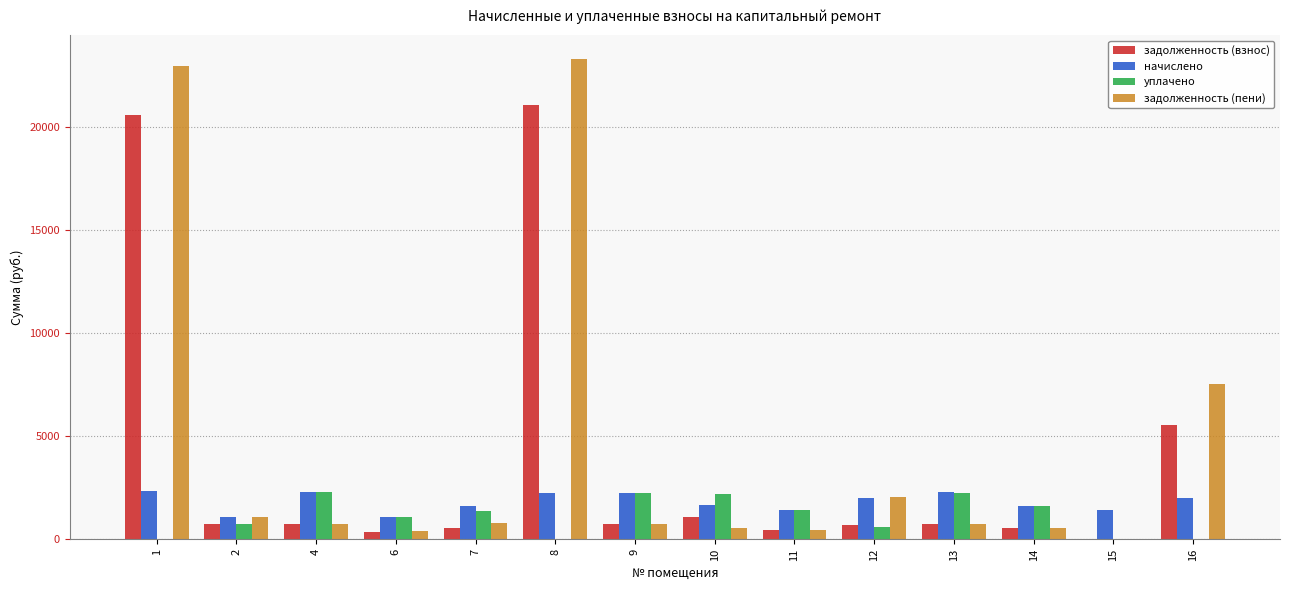

Which series has the largest total across all categories?

задолженность (пени)